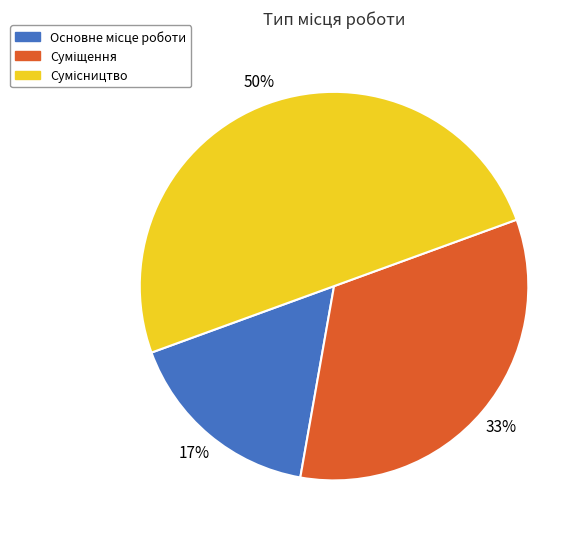

To the nearest percent, what is the average slice percentage?

33%